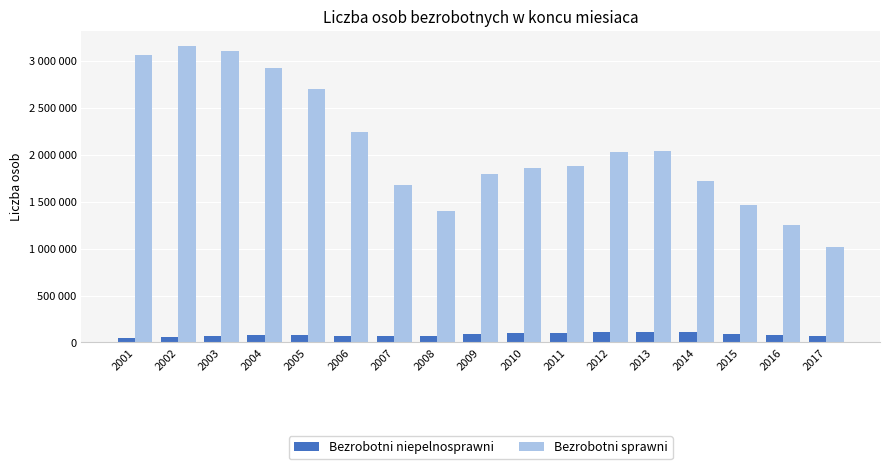

Are the bars horizontal?

No